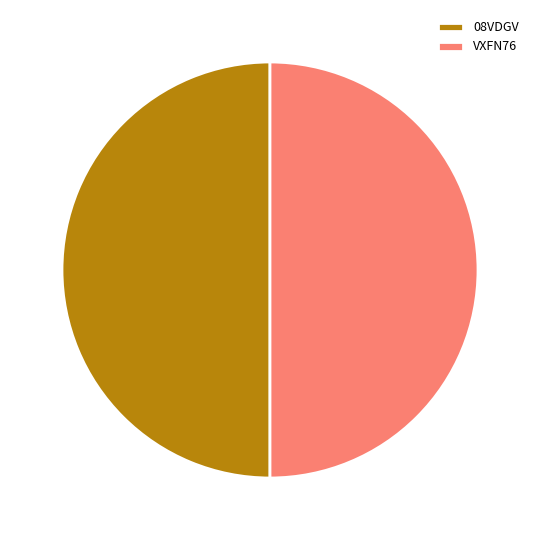

What is the ratio of the value at 08VDGV to the value at VXFN76?

1.0